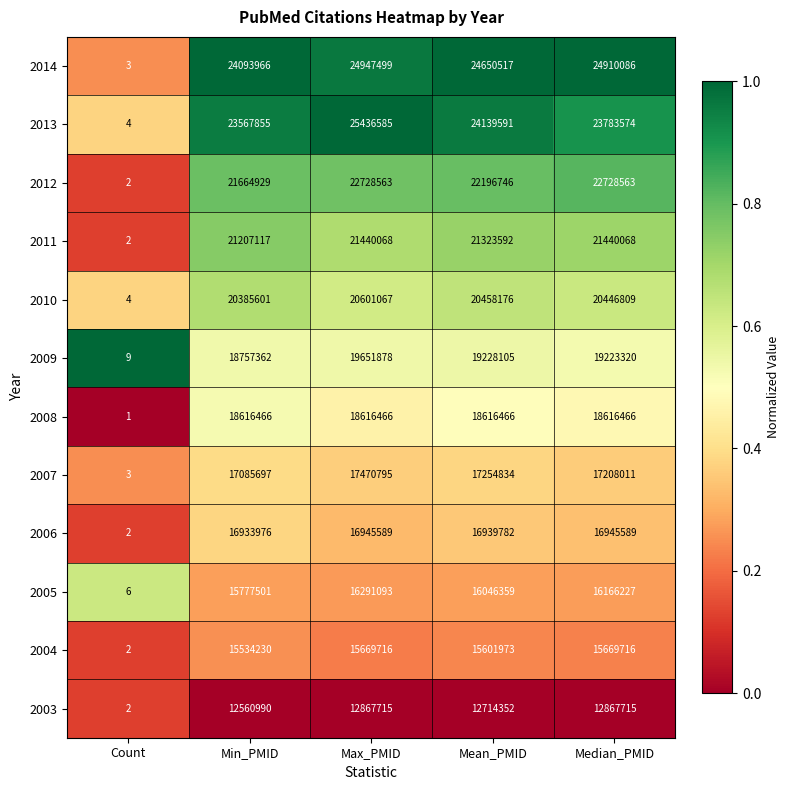

The 2004 series shows 15669716 at Max_PMID. True or false?

True